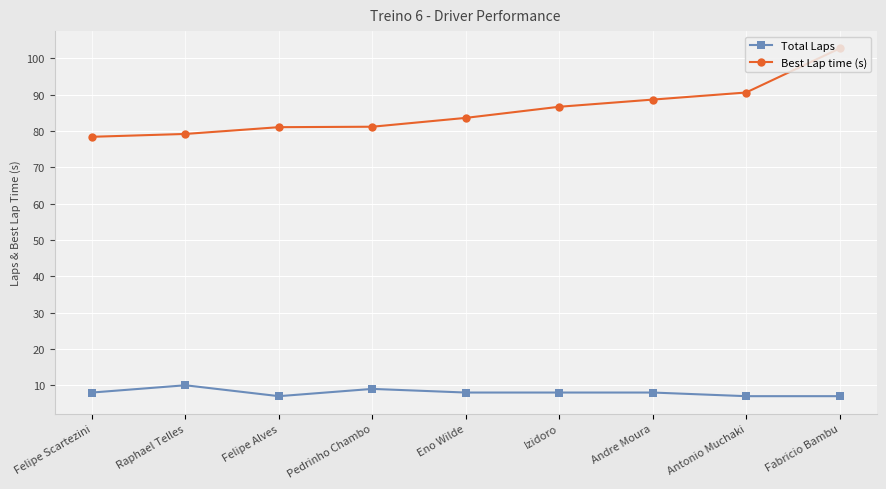

What is the minimum value for Total Laps?

7.0